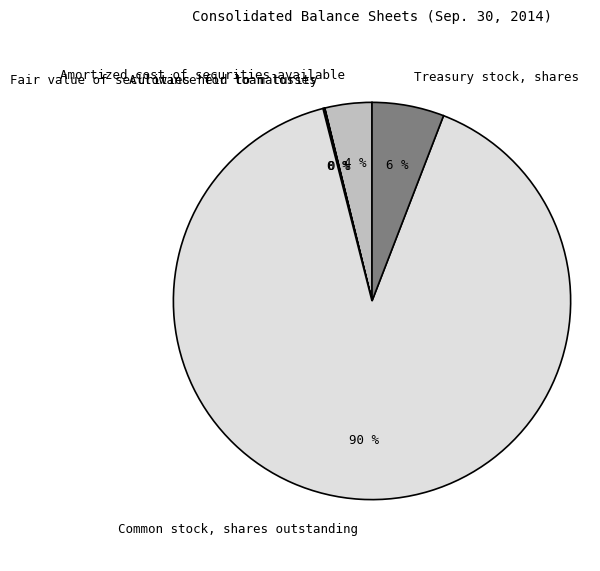

Which category has the biggest portion of the pie?

Common stock, shares outstanding